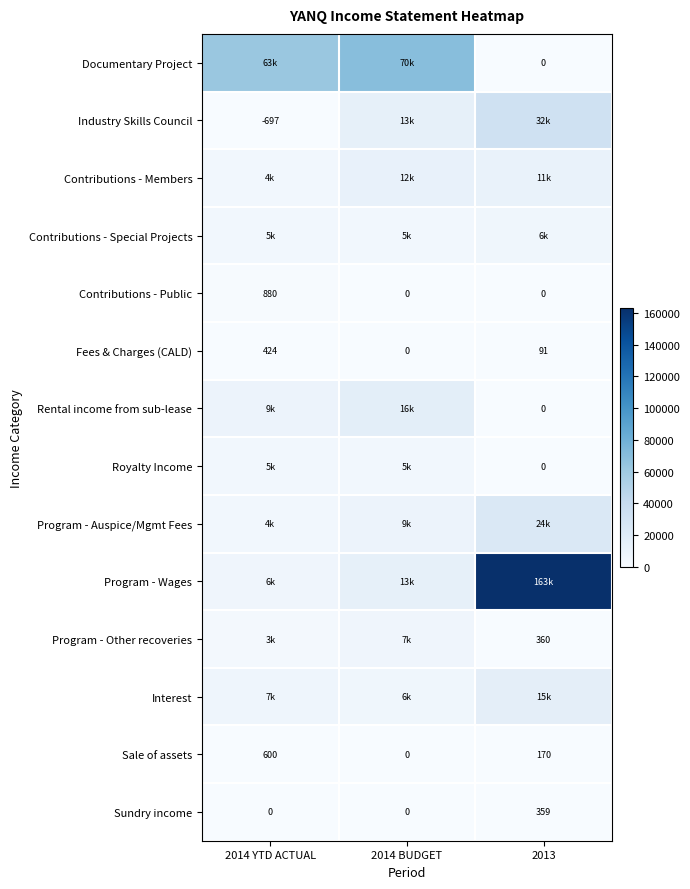

Read the Sundry income value at 2013, to the nearest 50.

350